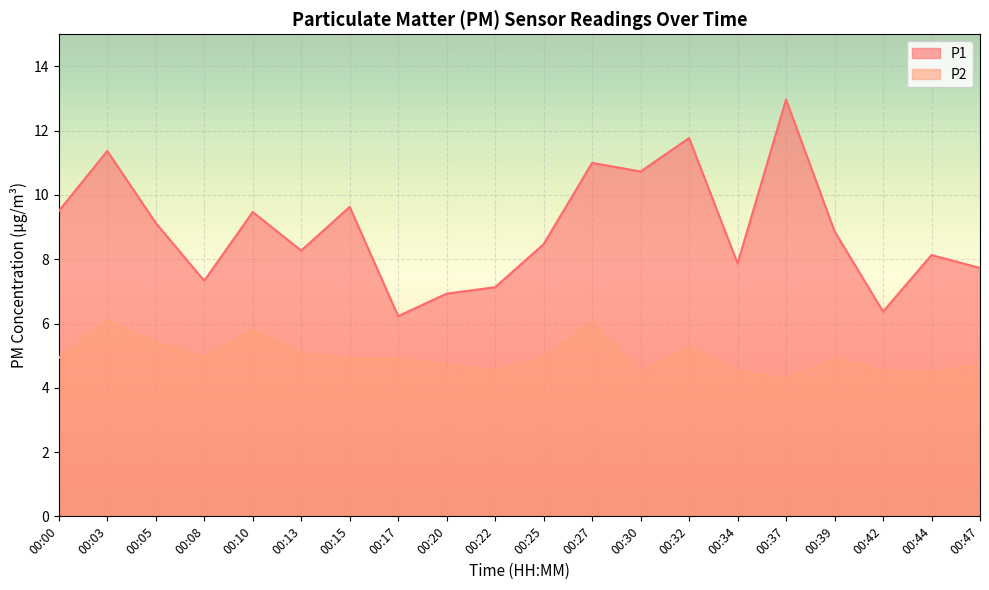

What is the value of the P2 point at the 10th from the left?

4.5